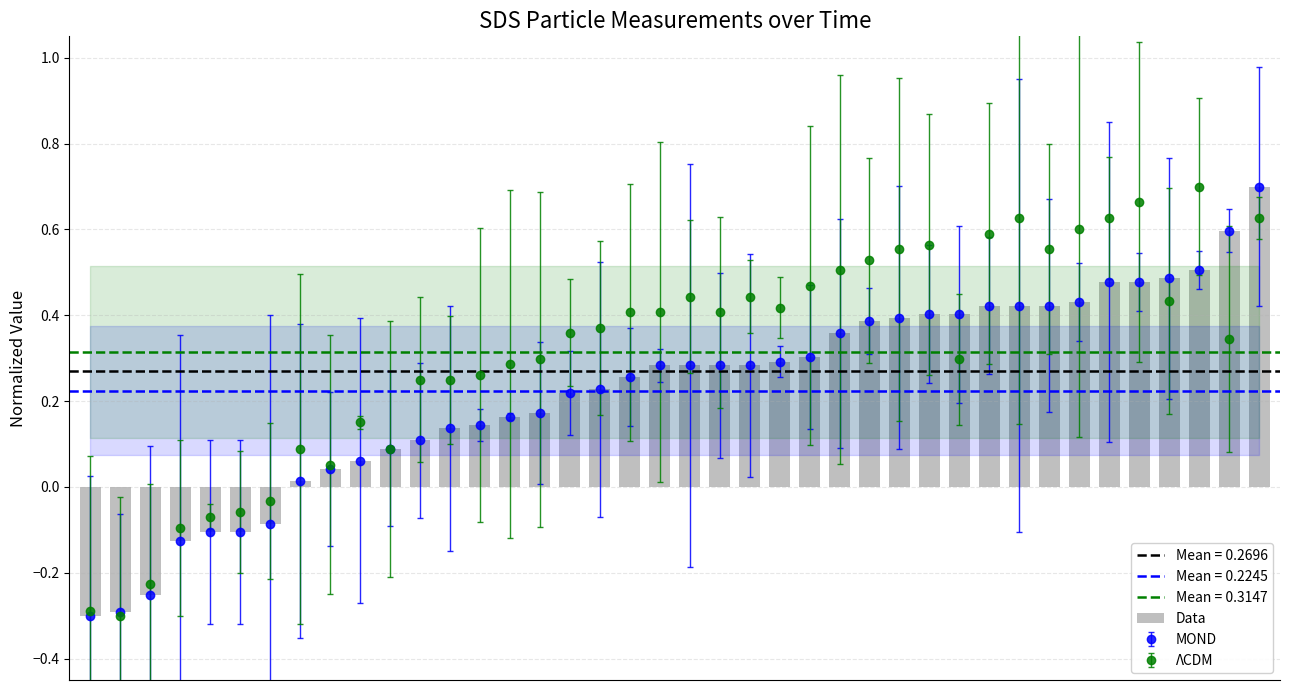

Which has a higher value, 2 or 30?

30